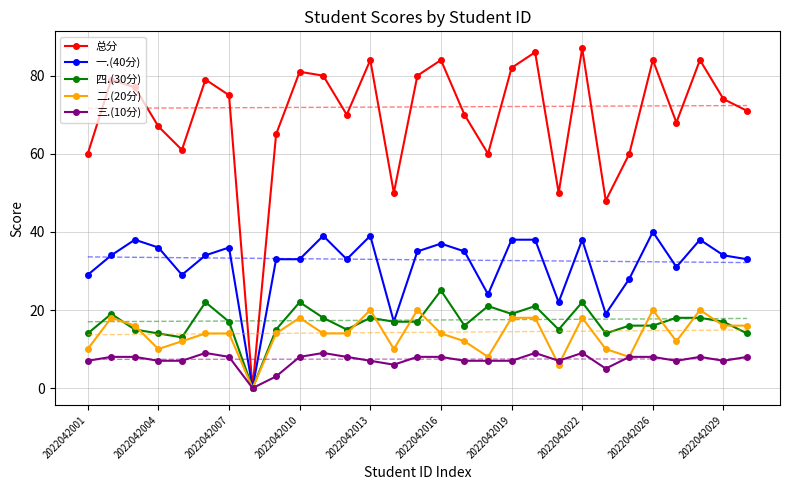

What are all the series names shown in the legend?

总分, 一.(40分), 四.(30分), 二.(20分), 三.(10分)